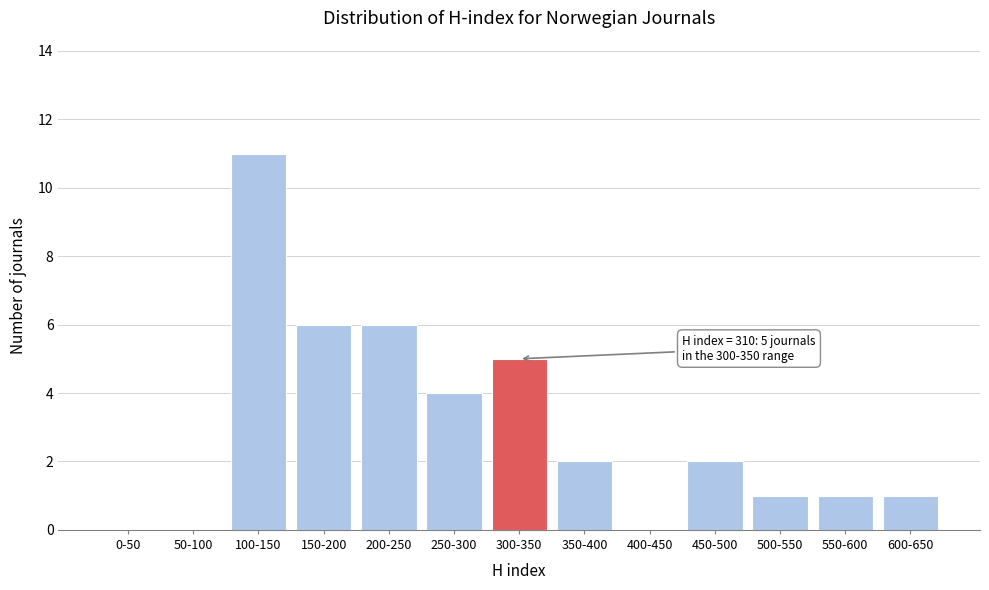

Reading left to right, list all the values displayed in this chart.

0-50=0	50-100=0	100-150=11	150-200=6	200-250=6	250-300=4	300-350=5	350-400=2	400-450=0	450-500=2	500-550=1	550-600=1	600-650=1